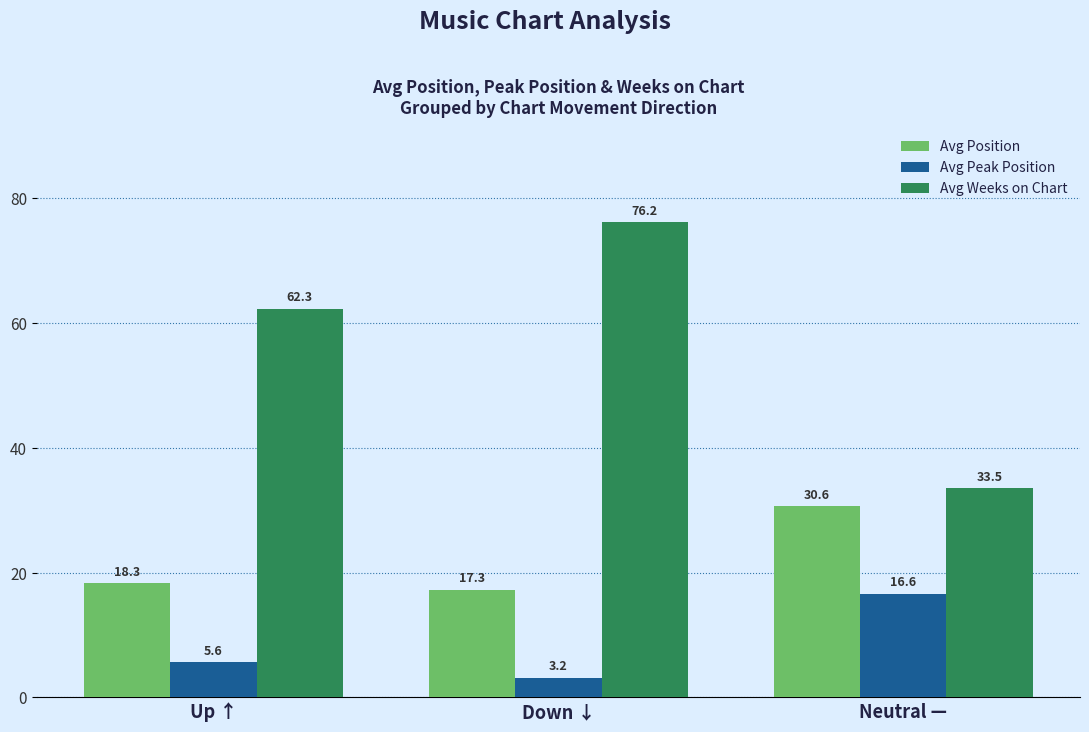

At Down ↓, list the series in order from largest to smallest.

Avg Weeks on Chart, Avg Position, Avg Peak Position